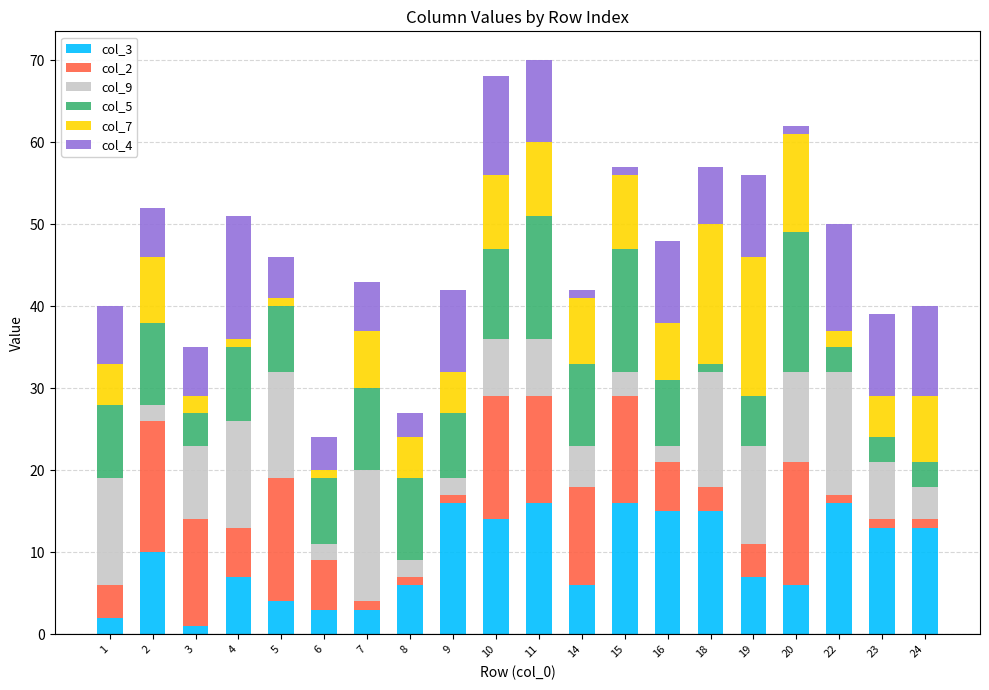

True or false: col_3 has a value of 16 at 22.

True